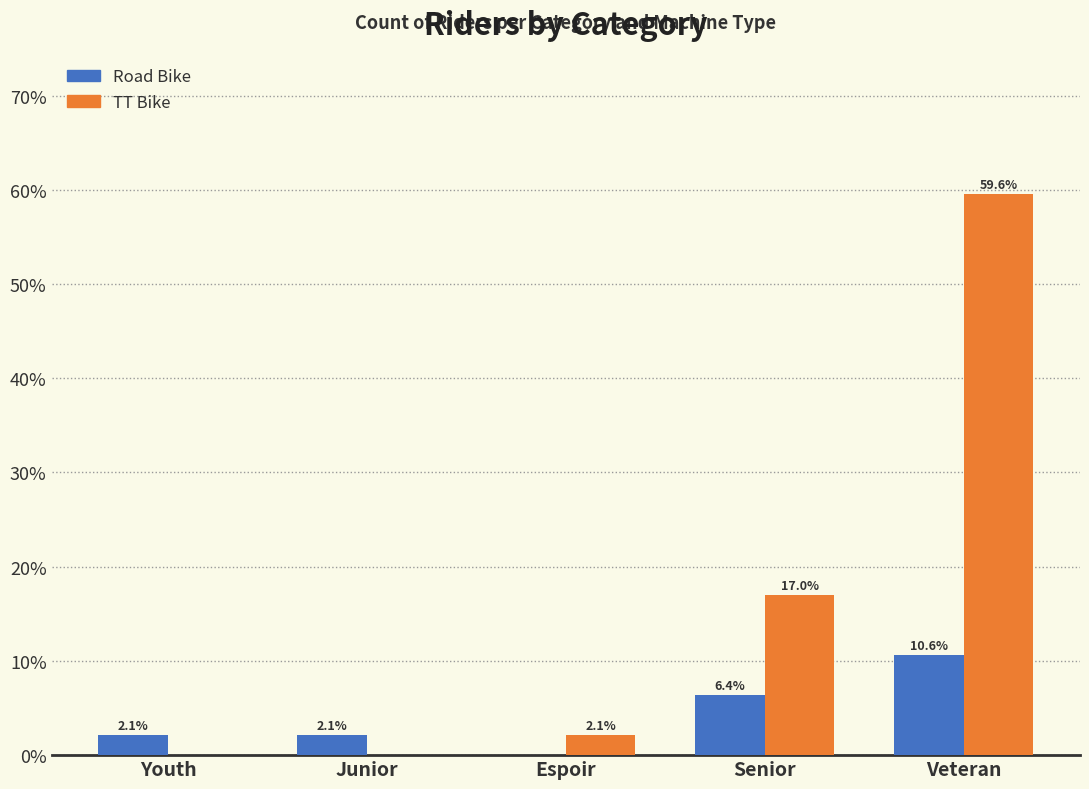

What is the average value of the Road Bike series?

4.3